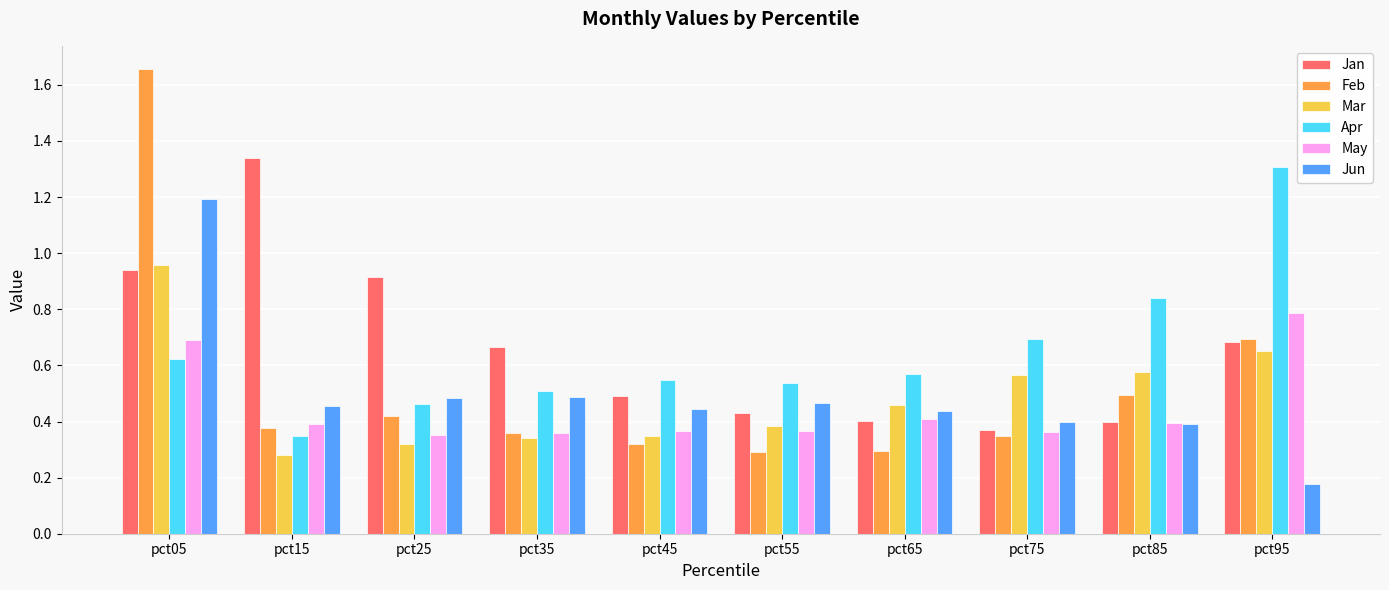

What is the sum of all Jun values?

4.9